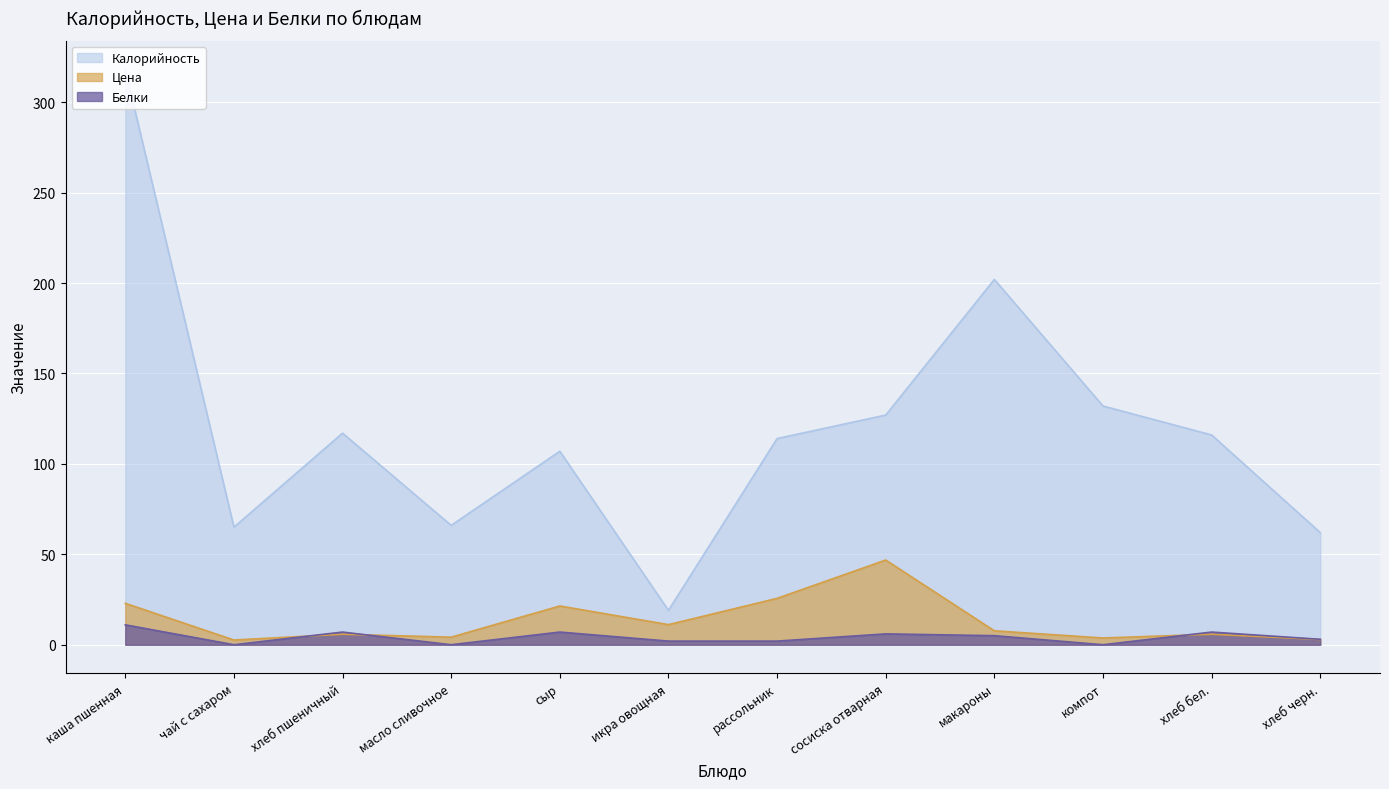

At how many categories does at least one series exceed 222?

1